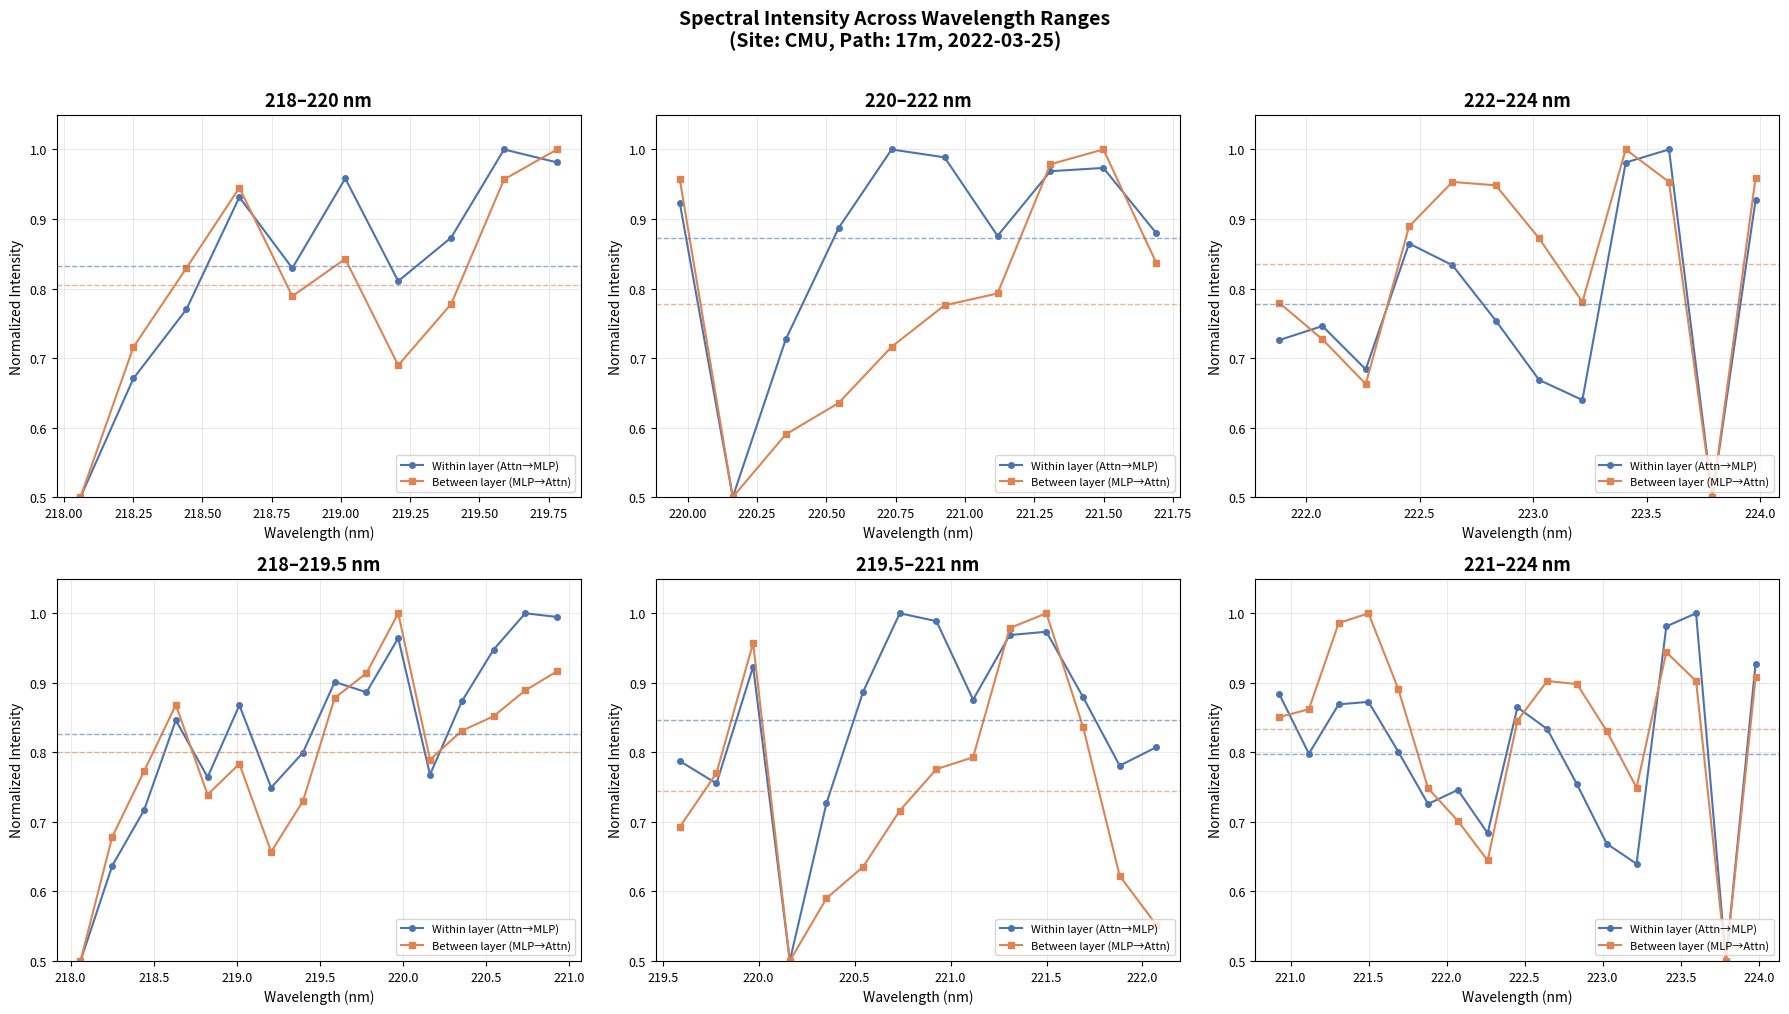

What are all the series names shown in the legend?

Within layer (Attn→MLP), Between layer (MLP→Attn)